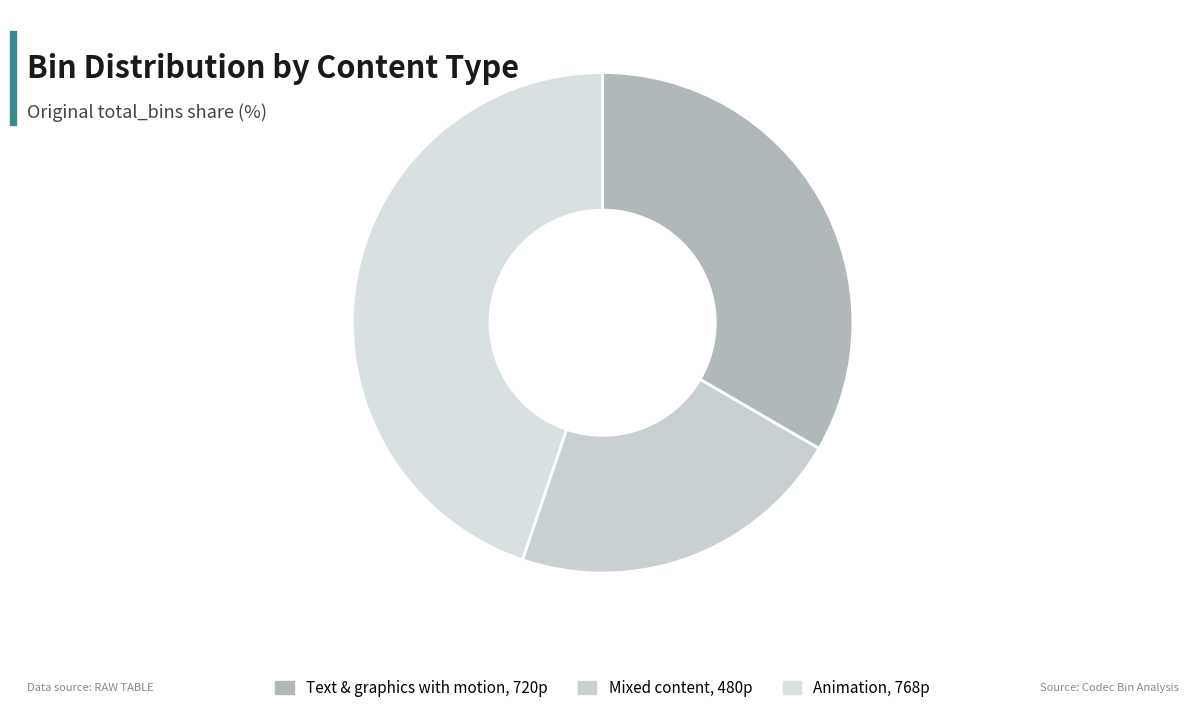

To the nearest percent, what is the combined percentage of Animation, 768p and Text & graphics with motion, 720p?

78%